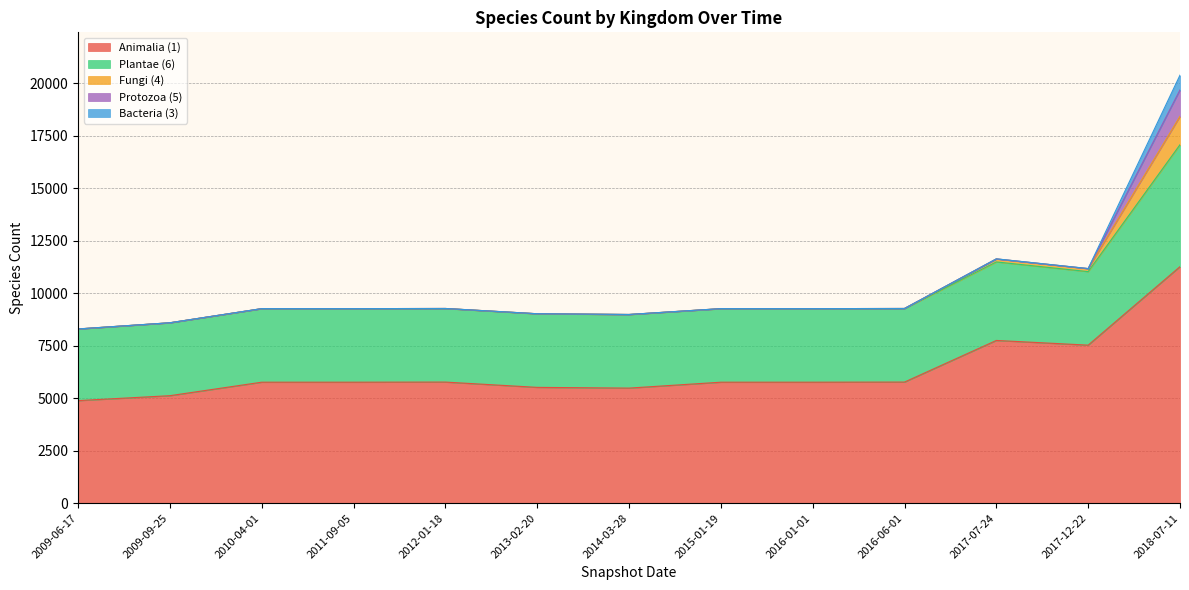

What value does the Animalia (1) series have at 2015-01-19, to the nearest 100?

5800